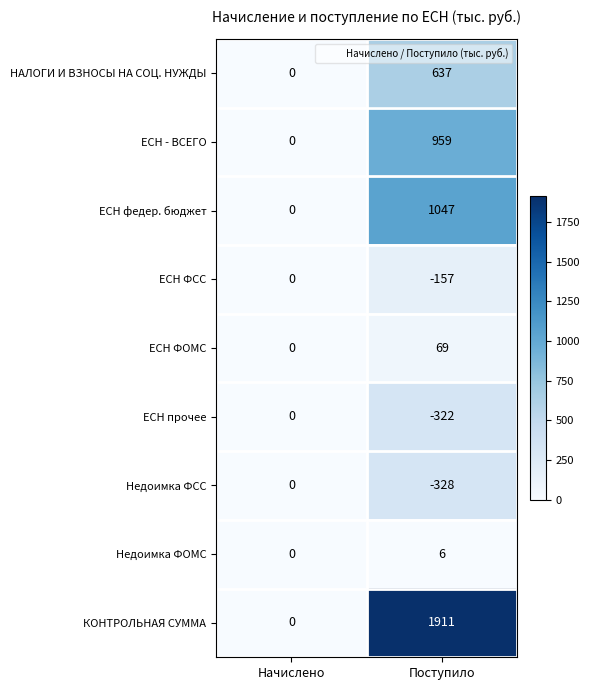

At Поступило, list the series in order from smallest to largest.

Недоимка ФСС, ЕСН прочее, ЕСН ФСС, Недоимка ФОМС, ЕСН ФОМС, НАЛОГИ И ВЗНОСЫ НА СОЦ. НУЖДЫ, ЕСН - ВСЕГО, ЕСН федер. бюджет, КОНТРОЛЬНАЯ СУММА